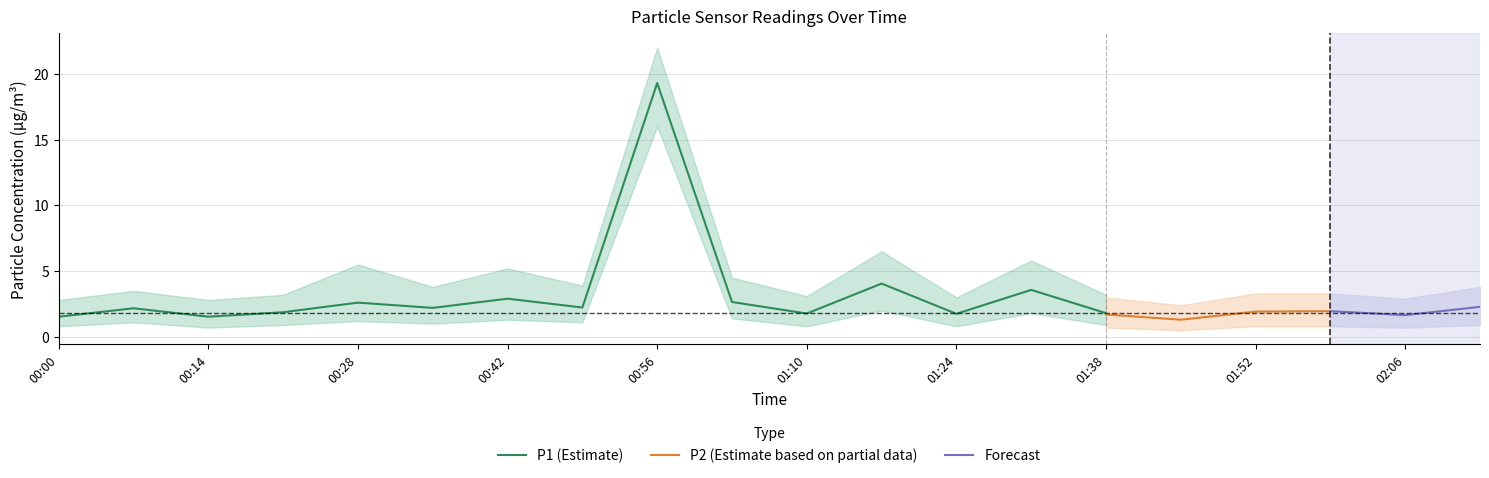

What is the lowest value of the P1 (Estimate) series?

1.5